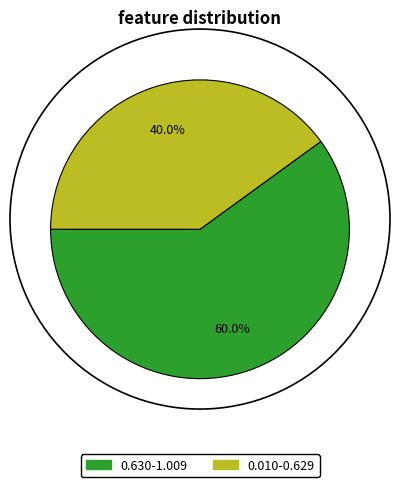

What percentage is the 0.630-1.009 slice, to the nearest percent?

60%